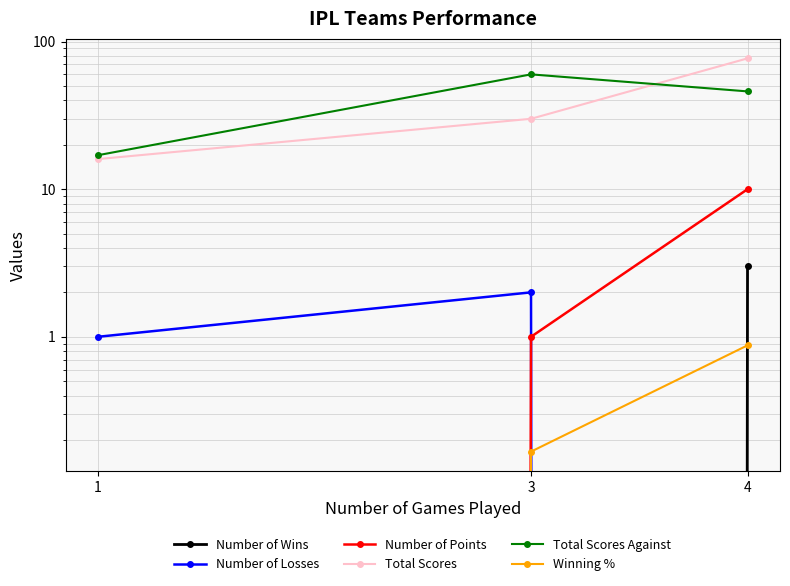

Is the value of Winning % at 3 greater than the value of Number of Losses at 4?

Yes